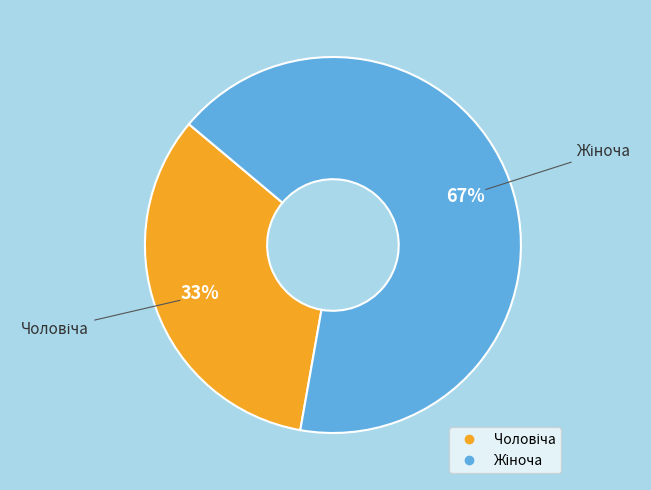

Is there a majority slice in this chart?

Yes